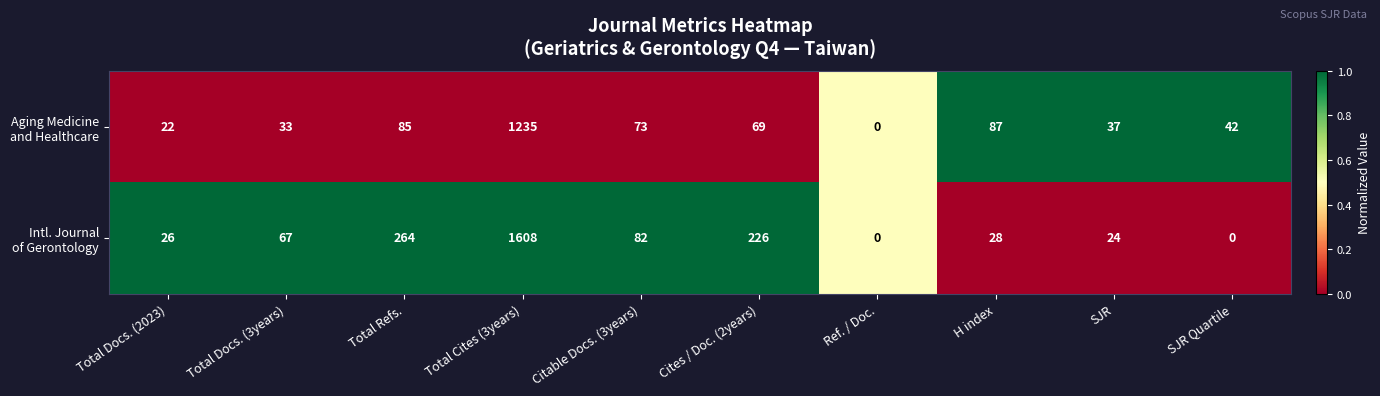

At how many categories does at least one series exceed 71?

5